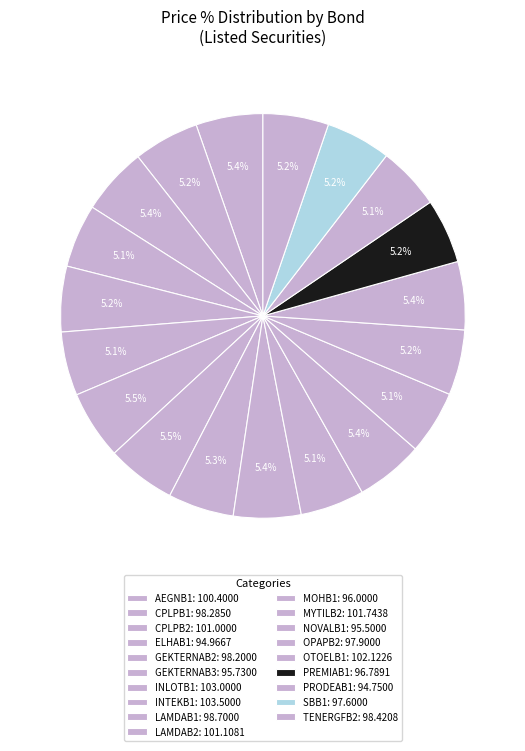

How many slices are in this pie chart?

19